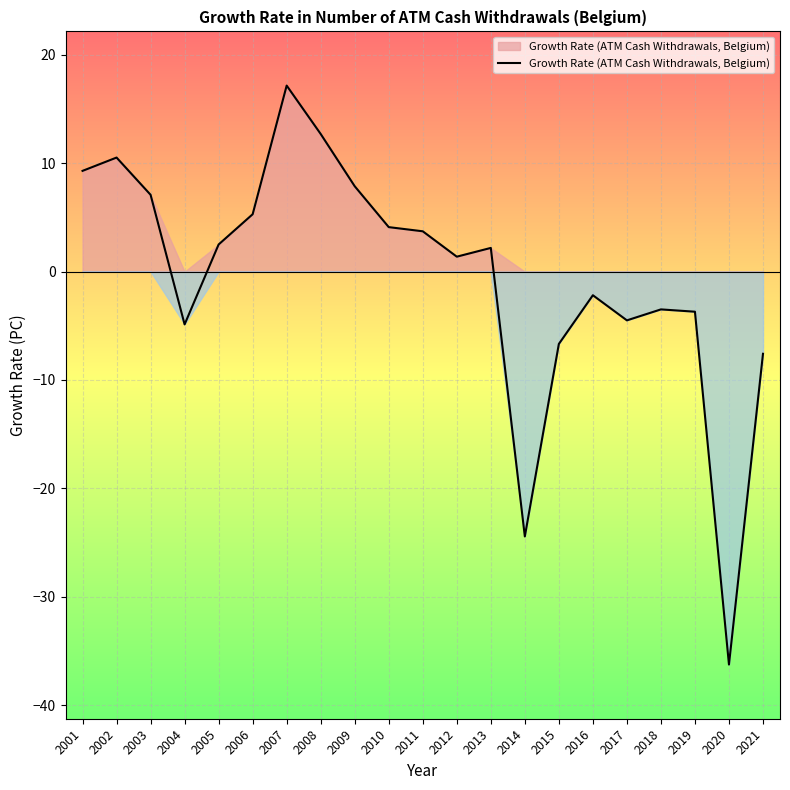

What is the difference between the values at 2003 and 2010?

3.0